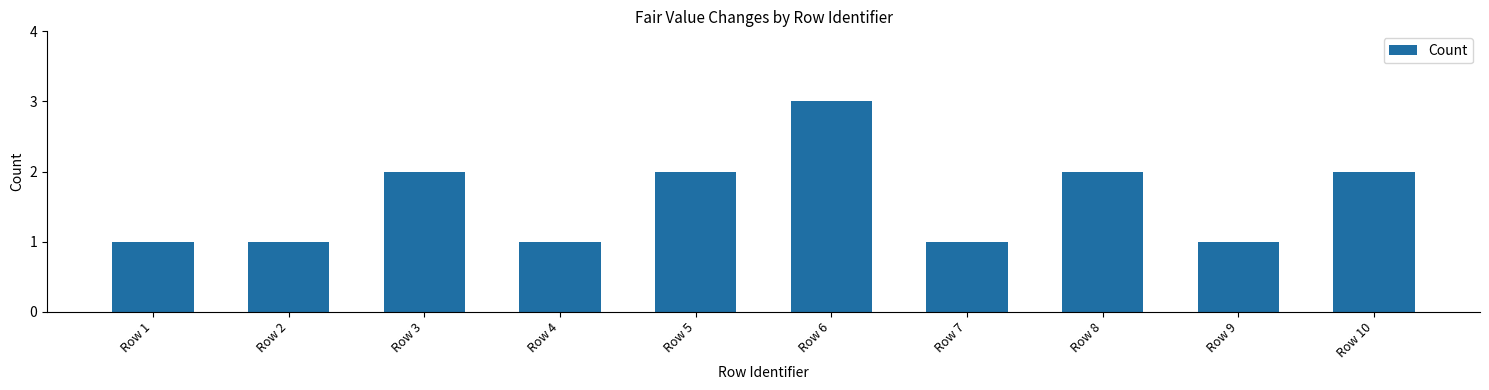

True or false: the data shows 1 at Row 5.

False